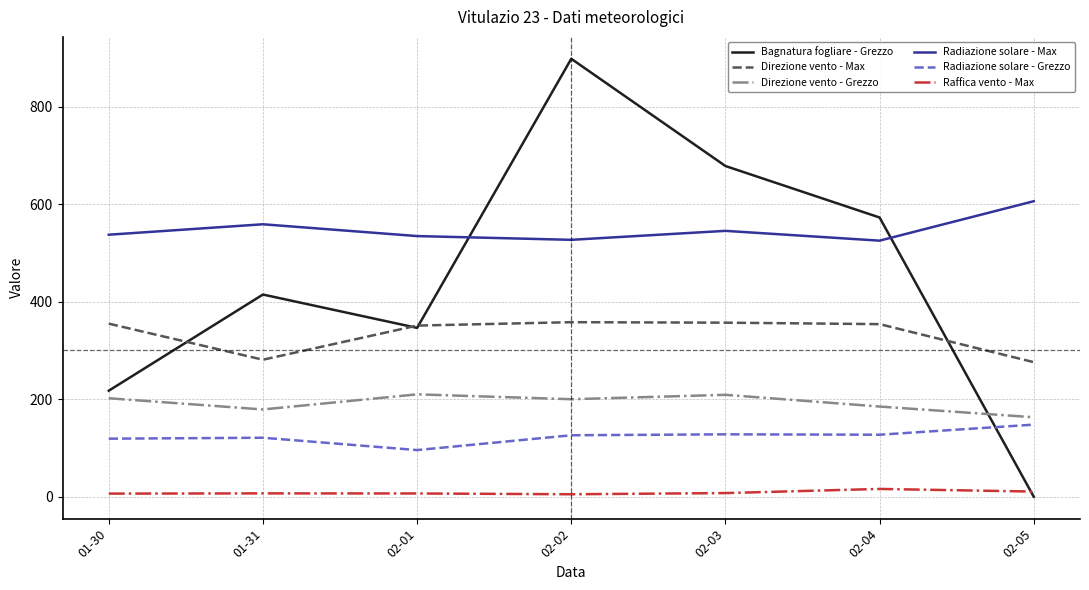

What is the difference between the maximum and second lowest values in the Direzione vento - Max series?

77.0